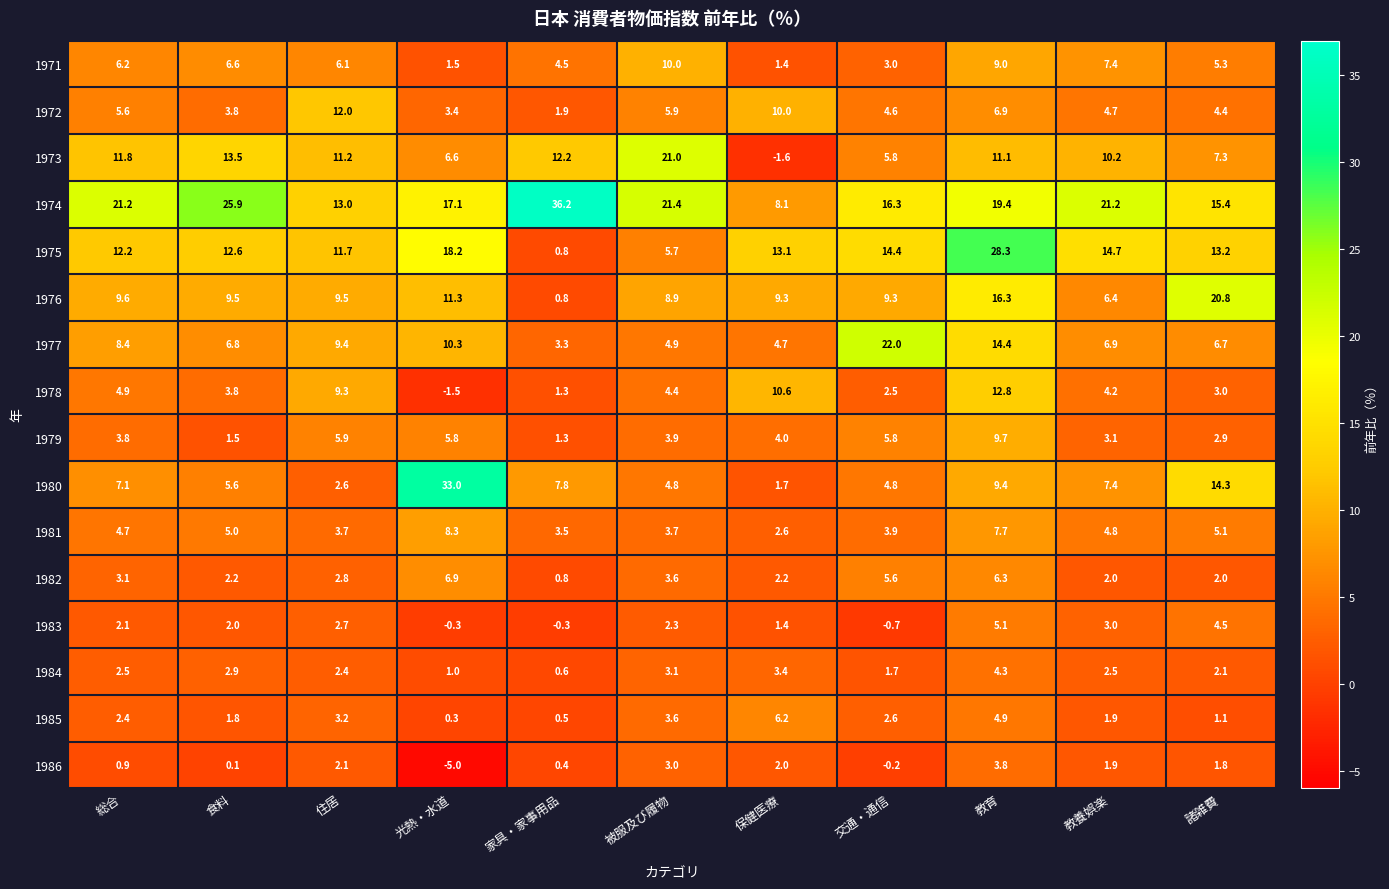

Which category has the highest value in the 1978 series?

教育